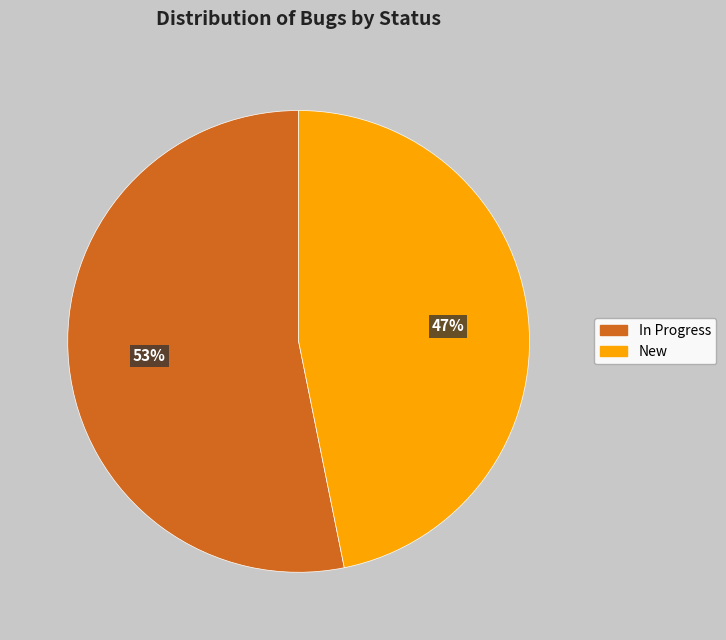

Rank the categories by value from highest to lowest.

In Progress, New